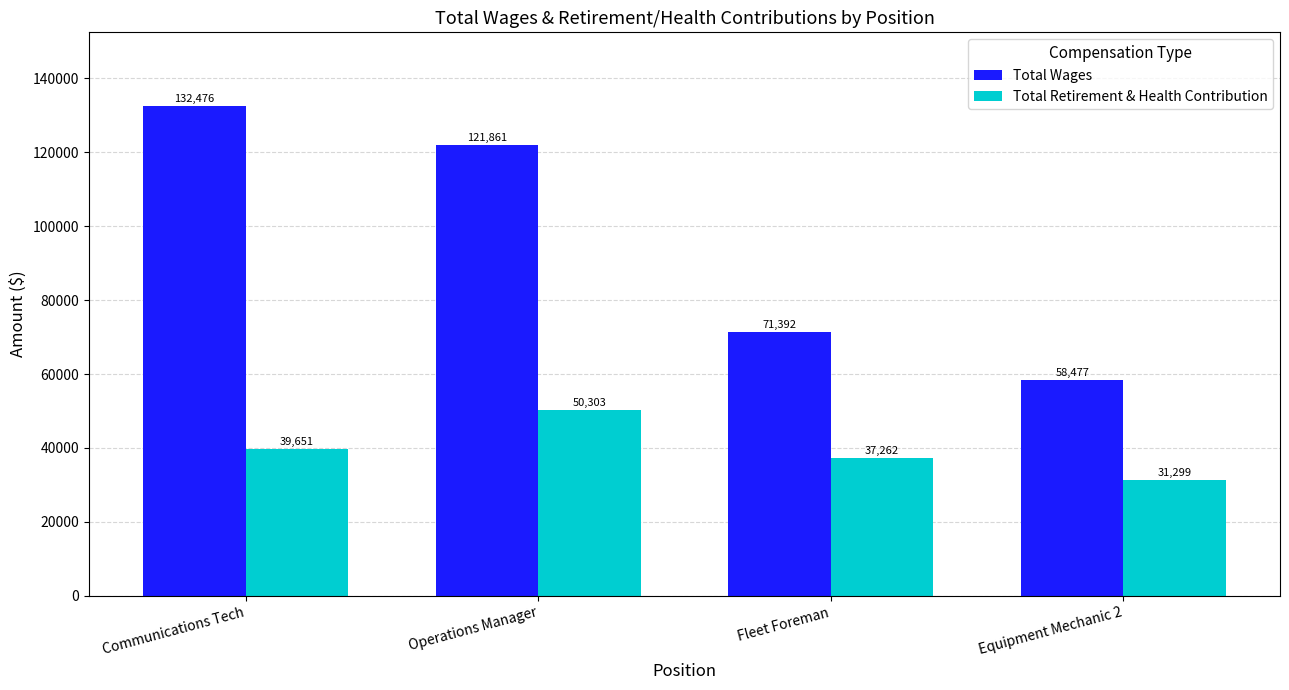

The value of Total Wages at Operations Manager is 85291. True or false?

False